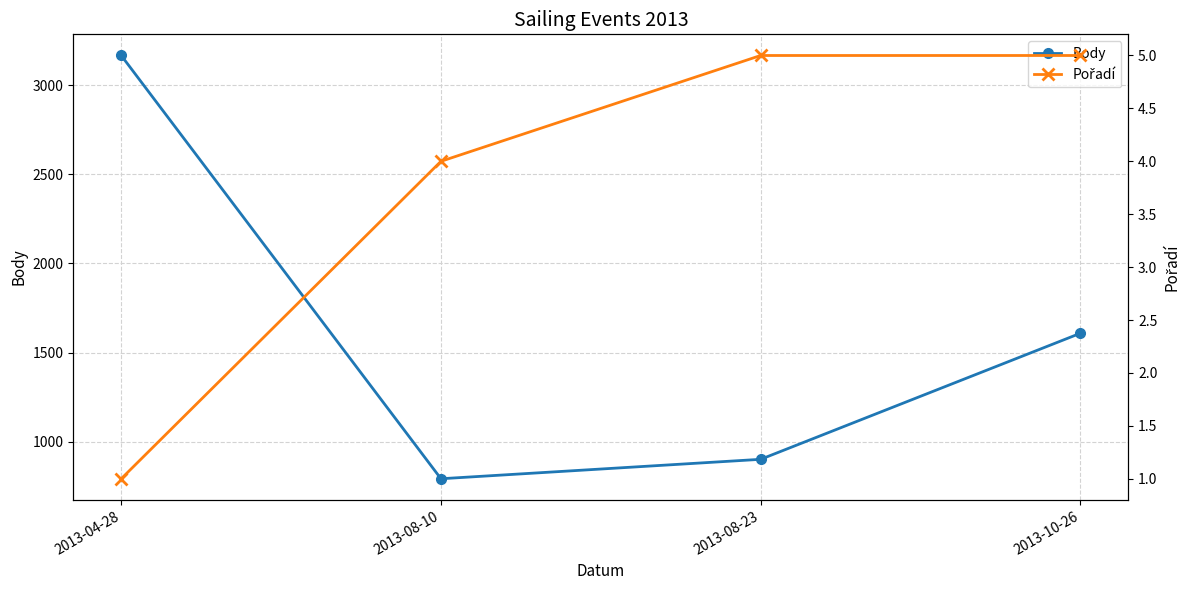

How many distinct data groups are displayed?

2